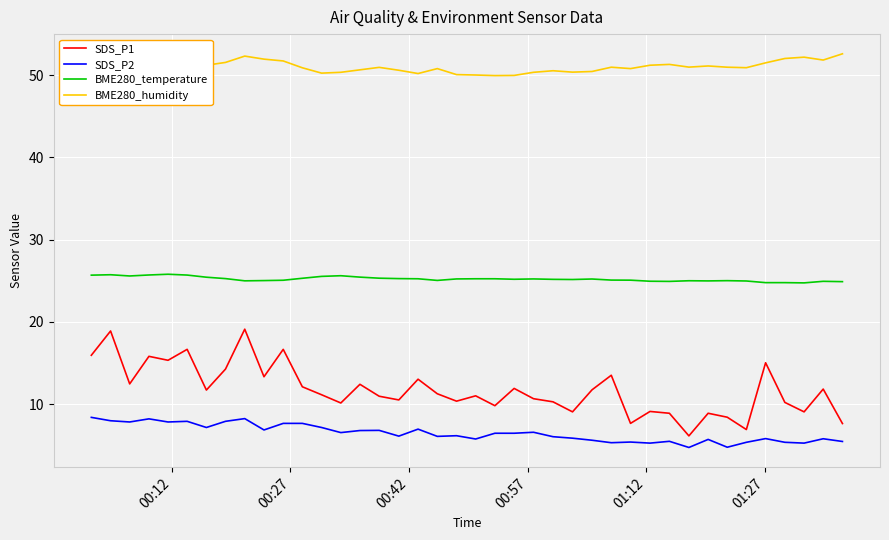

List the series in order of their peak value, highest first.

BME280_humidity, BME280_temperature, SDS_P1, SDS_P2